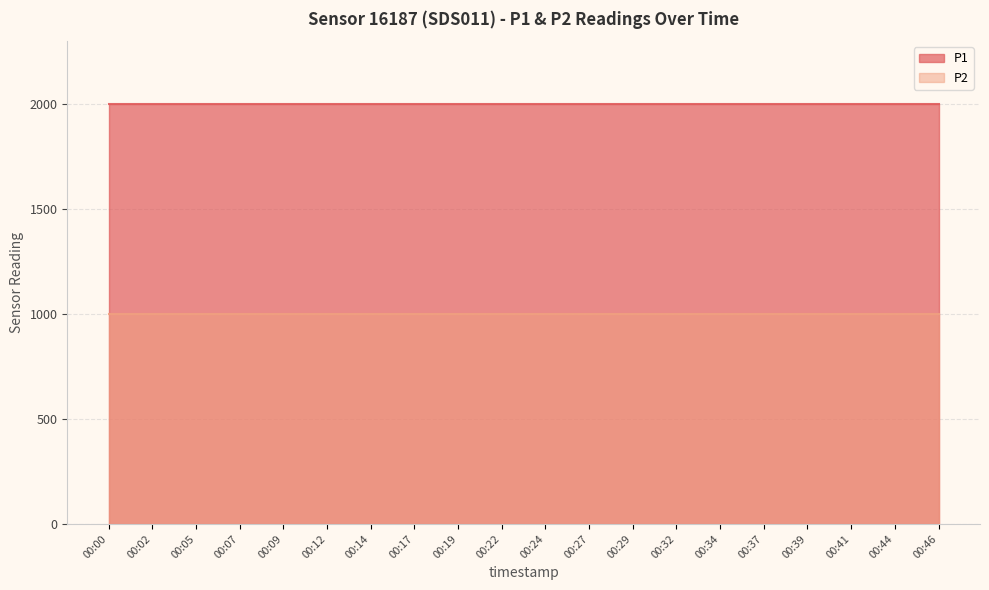

Reading left to right, transcribe all the data shown in this chart.

P1: 1999.9	1999.9	1999.9	1999.9	1999.9	1999.9	1999.9	1999.9	1999.9	1999.9	1999.9	1999.9	1999.9	1999.9	1999.9	1999.9	1999.9	1999.9	1999.9	1999.9
P2: 999.9	999.9	999.9	999.9	999.9	999.9	999.9	999.9	999.9	999.9	999.9	999.9	999.9	999.9	999.9	999.9	999.9	999.9	999.9	999.9